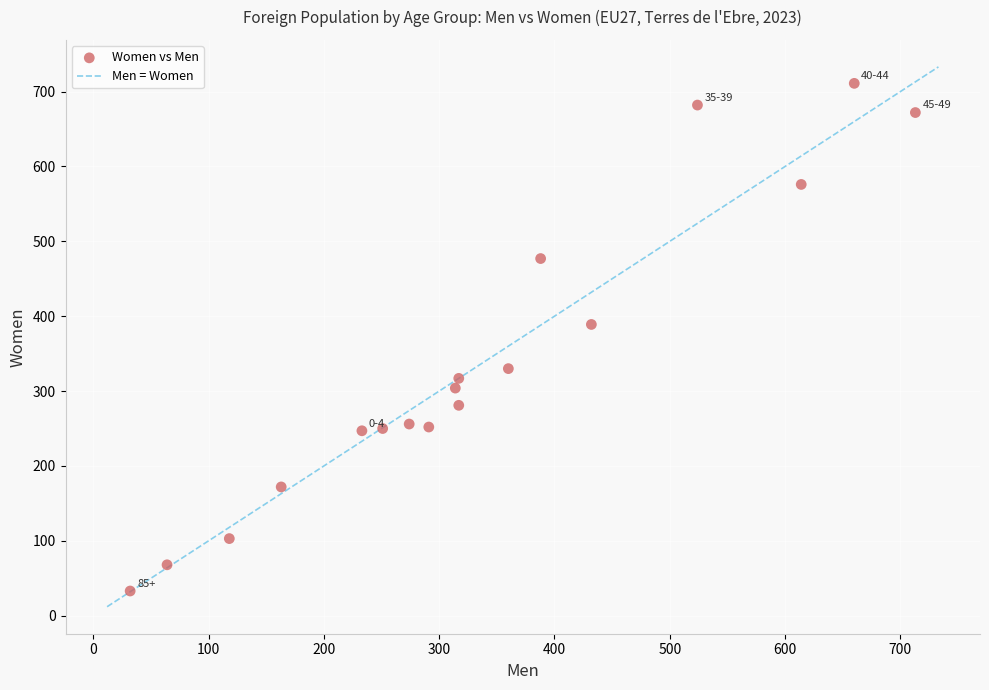

What is the range of Y values (max minus min)?

678